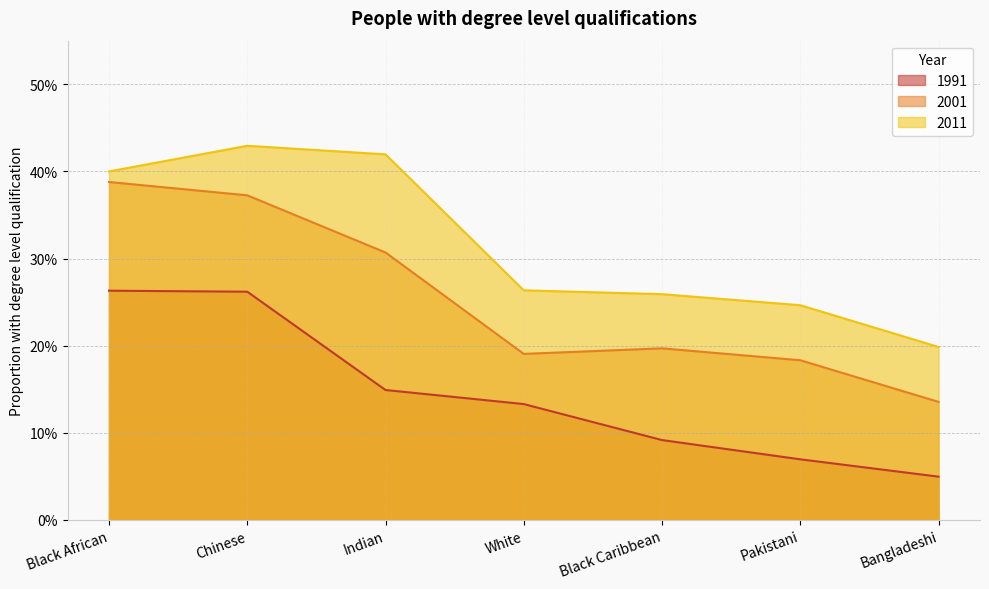

True or false: 2011 and 2001 cross at least once.

False